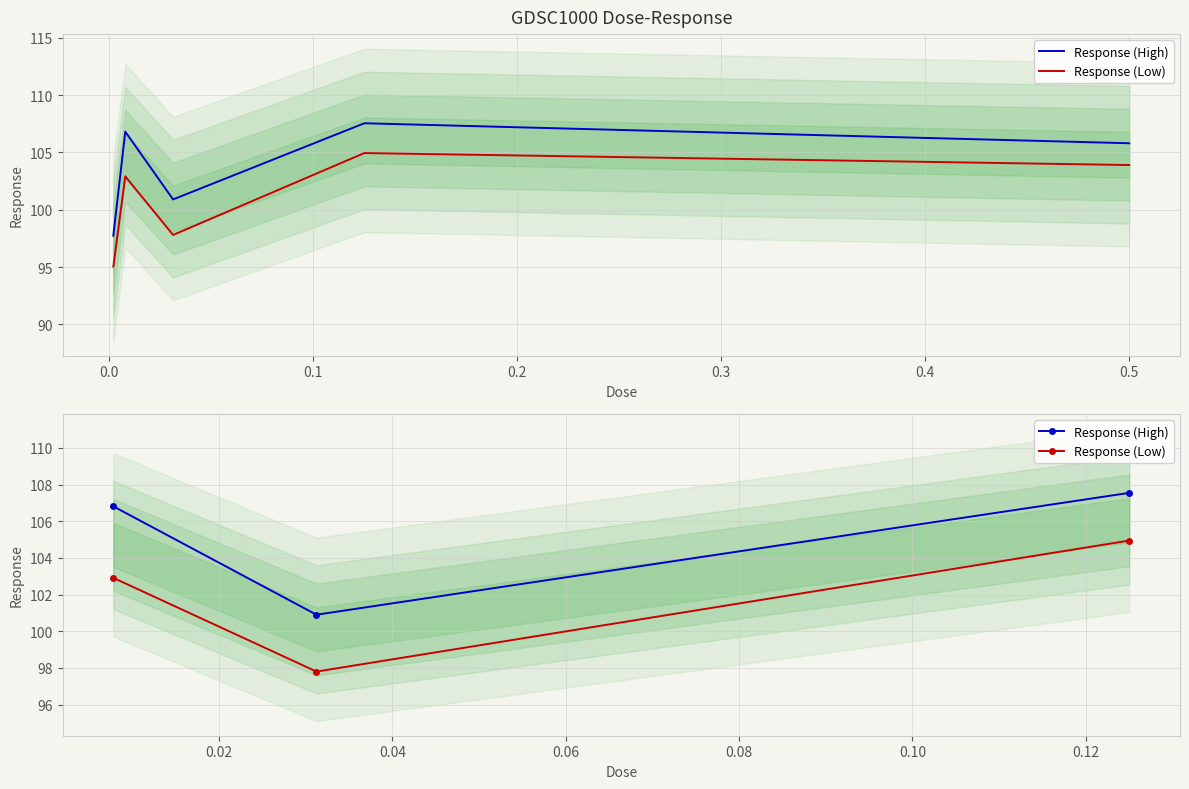

At how many categories does at least one series exceed 100?

3